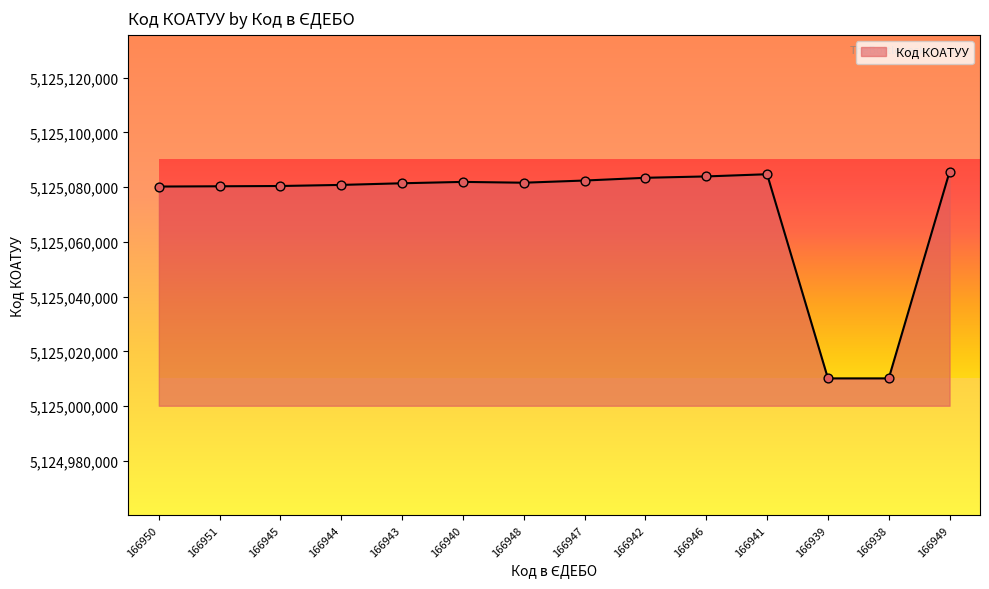

What is the change in value from 166944 to 166943?

+600